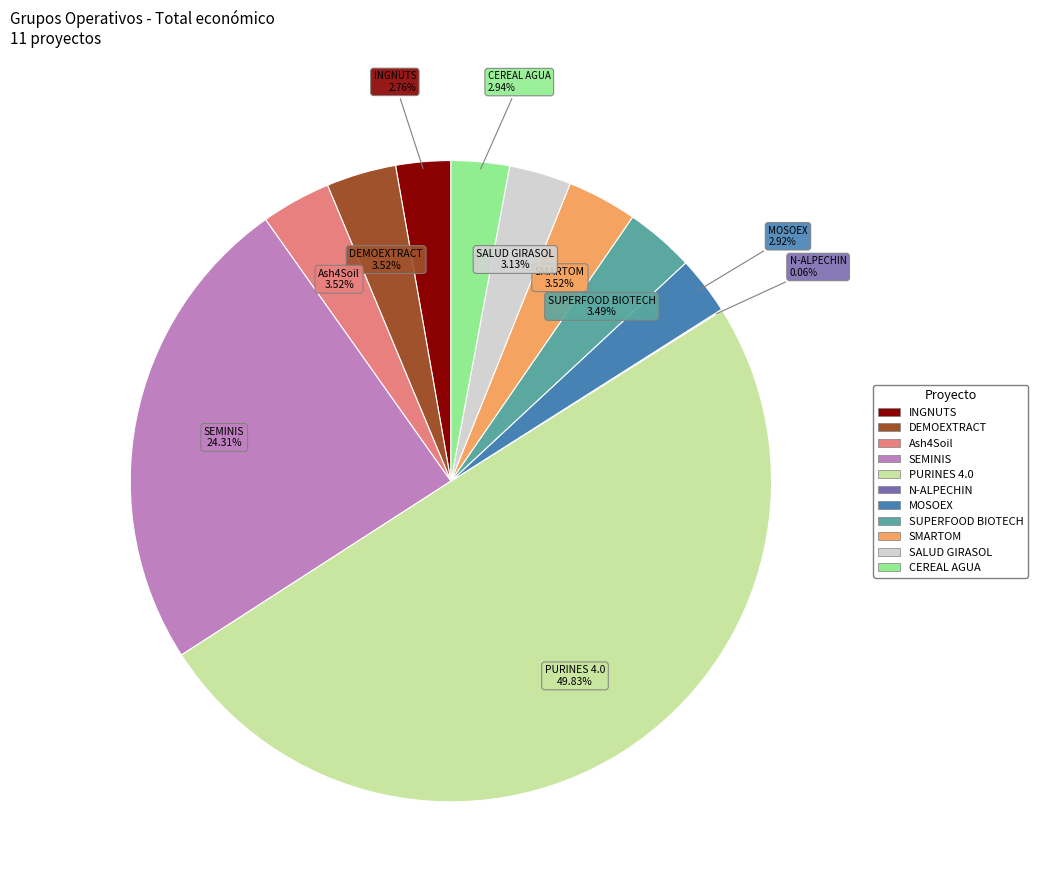

To the nearest percent, what percentage of the pie is DEMOEXTRACT?

4%